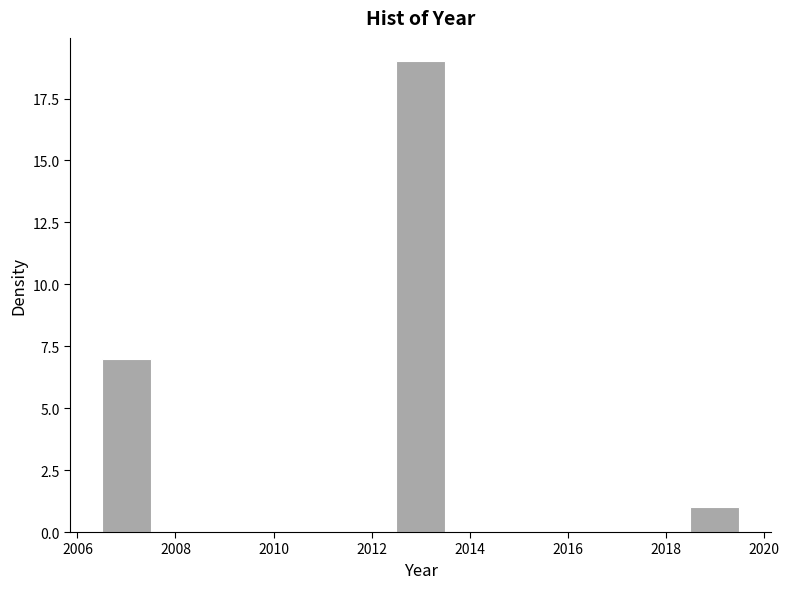

What is the height of the bar covering 2006.5 to 2007.5 on the x-axis? Neither the bar edges nor the heights are printed on the chart, so give them approximately, as read against the axes.

7